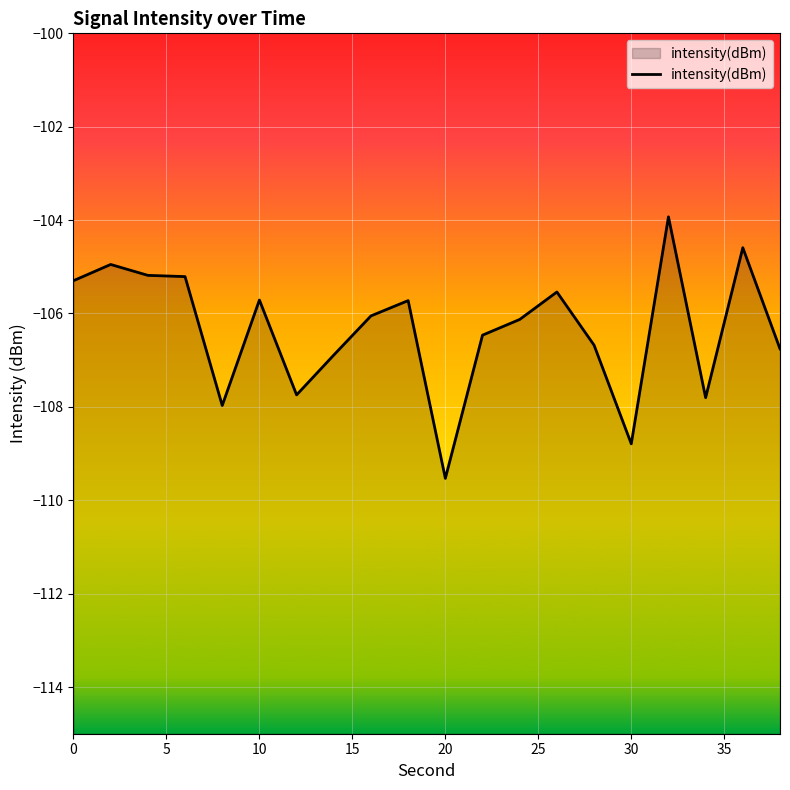

Does the chart display data point markers on the line(s)?

No